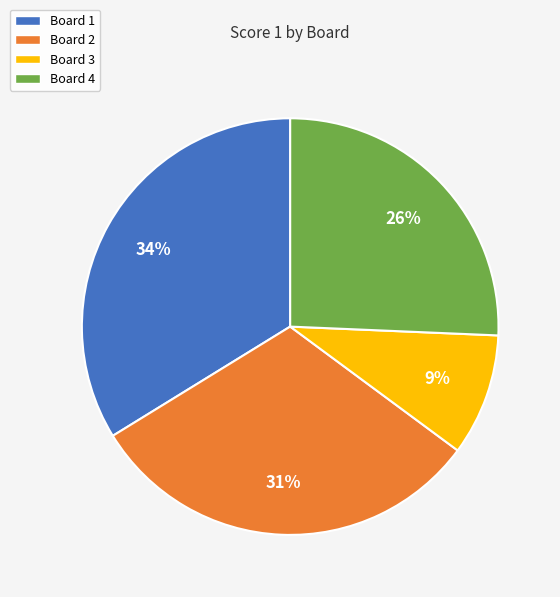

Is the sum of Board 2 and Board 3 greater than half?

No